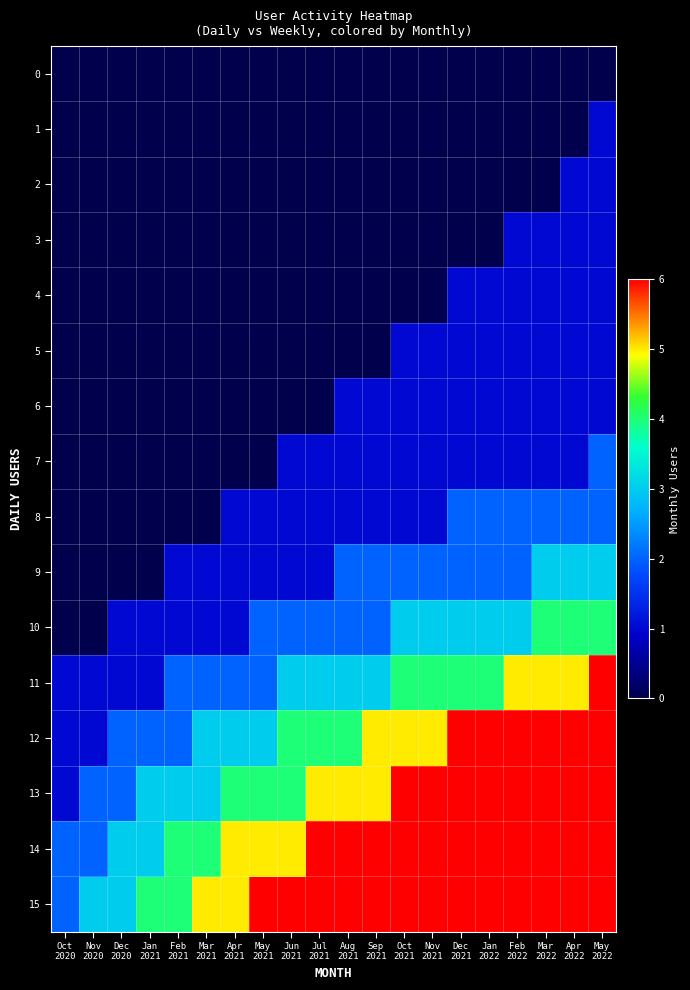

Between Feb 2022 and Mar 2022, which series saw the biggest shift?

9